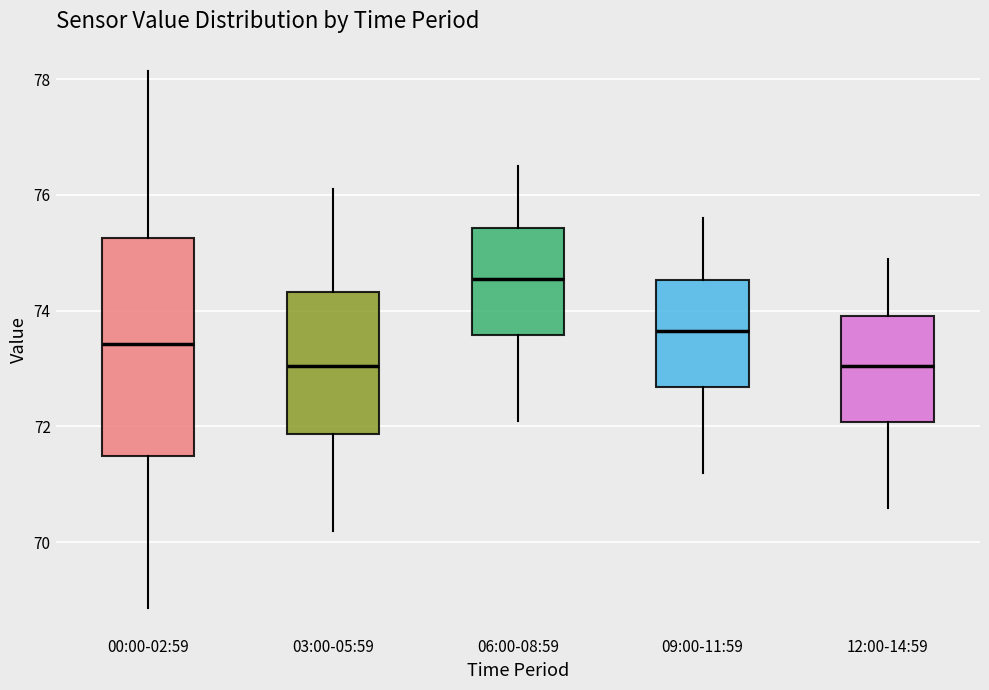

Where does the median line of the box for 06:00-08:59 sit on the y-axis? The values are not printed on the chart, so give them approximately, as read against the axis.

74.6